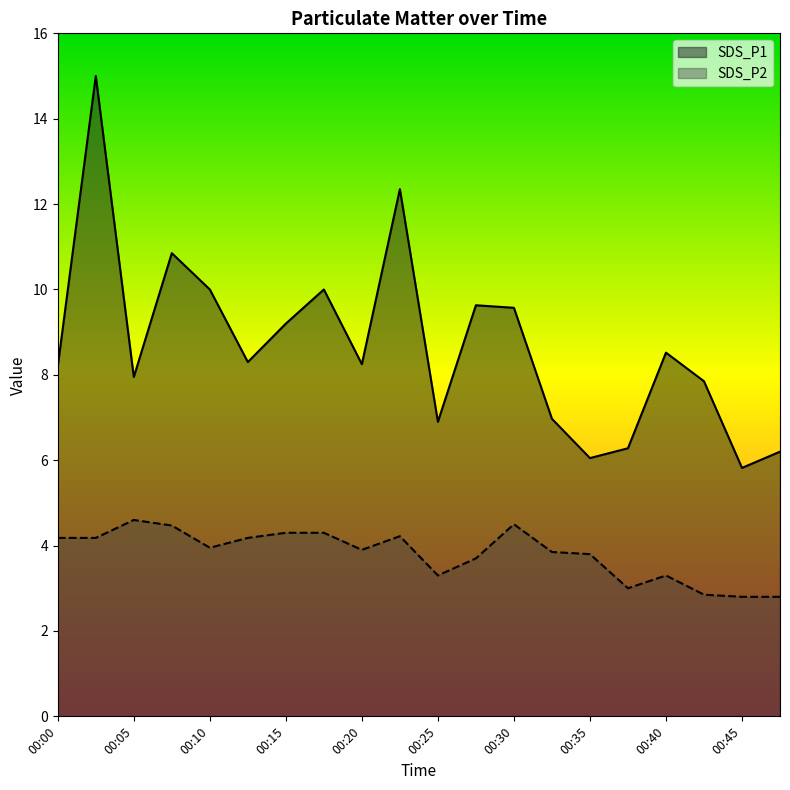

True or false: SDS_P1 and SDS_P2 cross at least once.

False